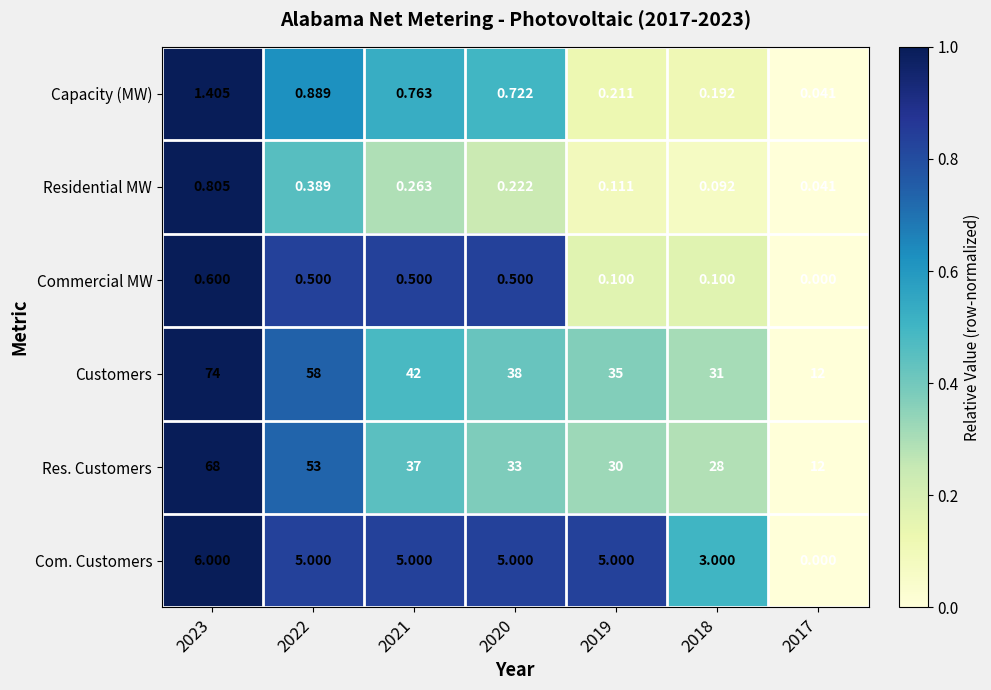

Count the number of categories in the chart.

7